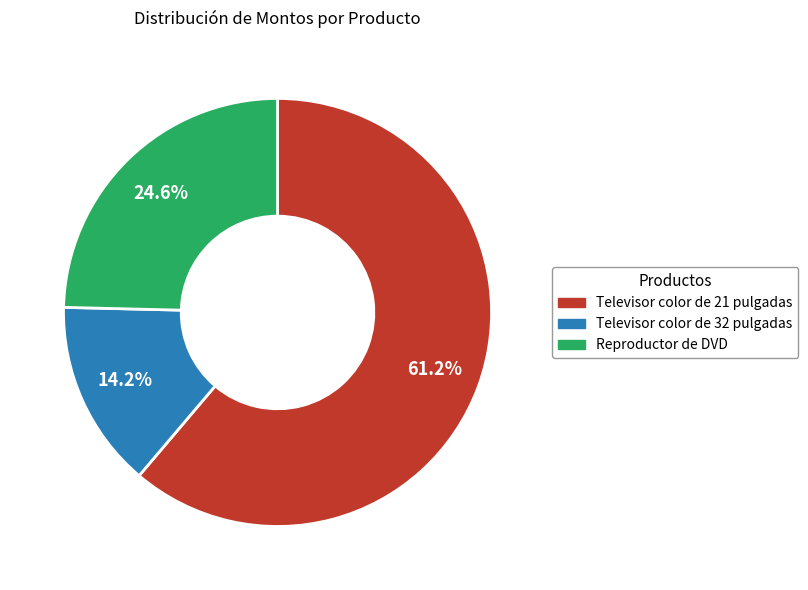

Does Televisor color de 32 pulgadas represent more than half of the total?

No